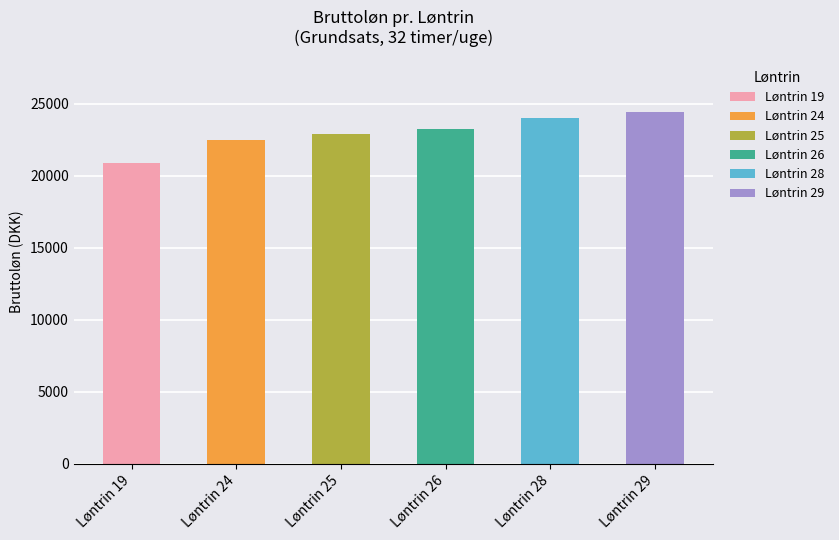

True or false: Område 1 has a value of 38317.3 at 25.

False